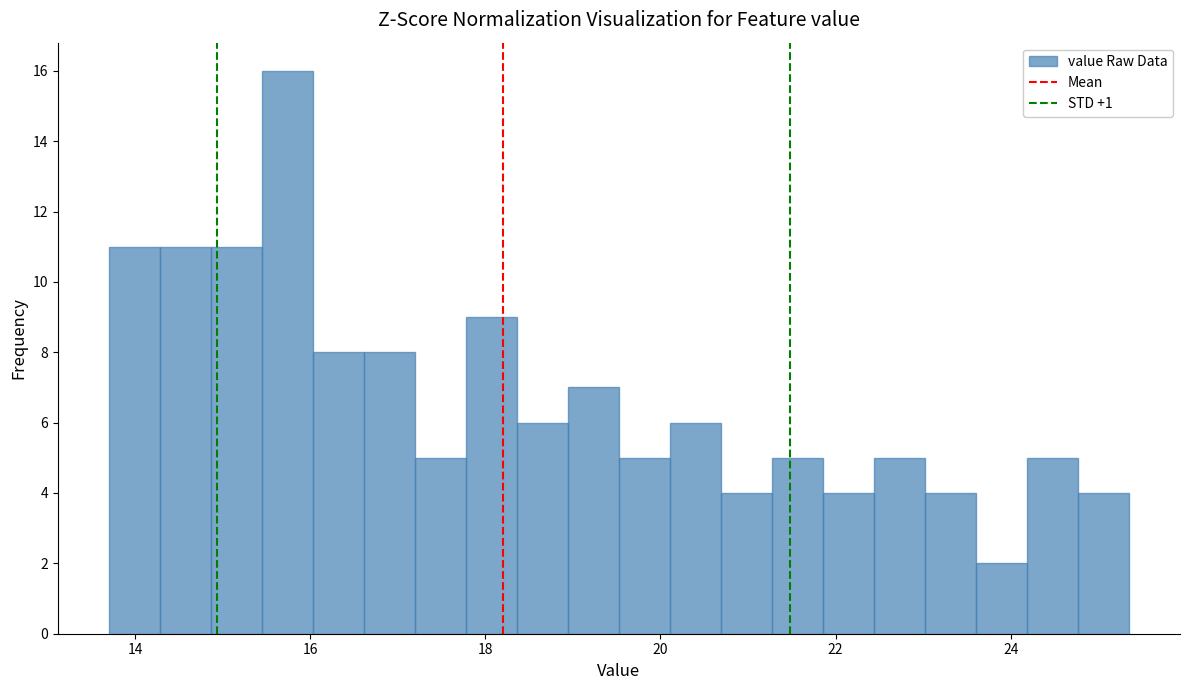

Around what value on the x-axis is the tallest bar? Give the approximate position of its centre, as read against the axis.

15.8